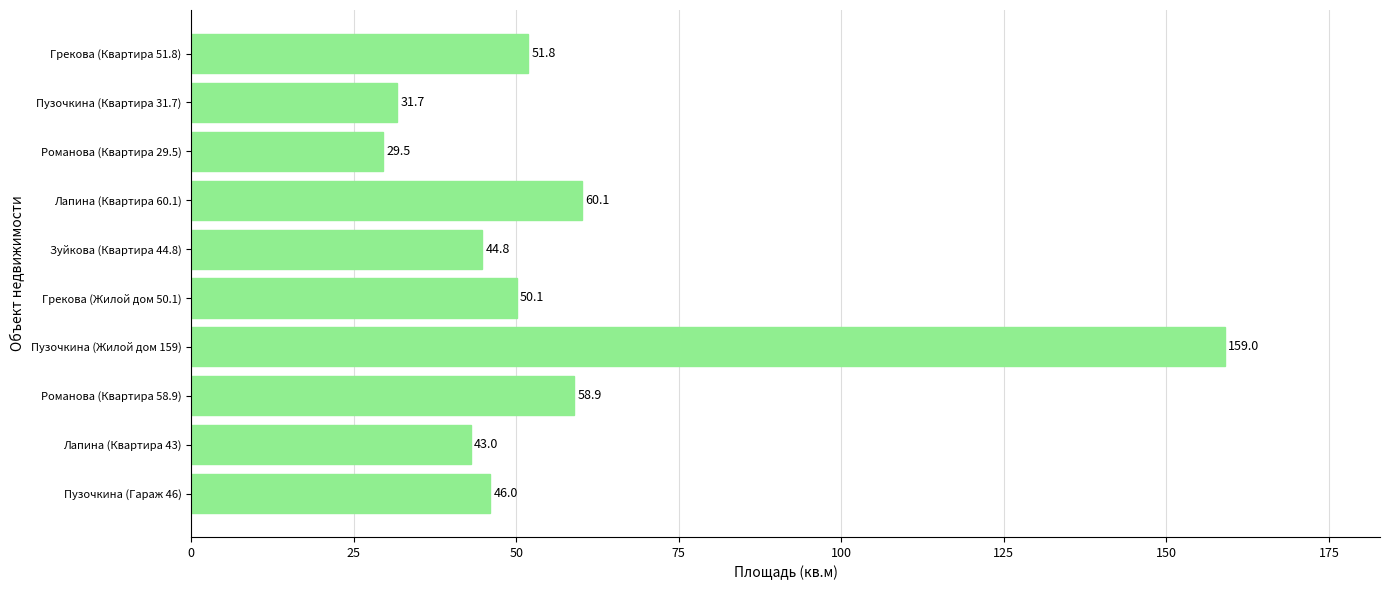

List the labels in order of value, smallest first.

Романова (Квартира 29.5), Пузочкина (Квартира 31.7), Лапина (Квартира 43), Зуйкова (Квартира 44.8), Пузочкина (Гараж 46), Грекова (Жилой дом 50.1), Грекова (Квартира 51.8), Романова (Квартира 58.9), Лапина (Квартира 60.1), Пузочкина (Жилой дом 159)